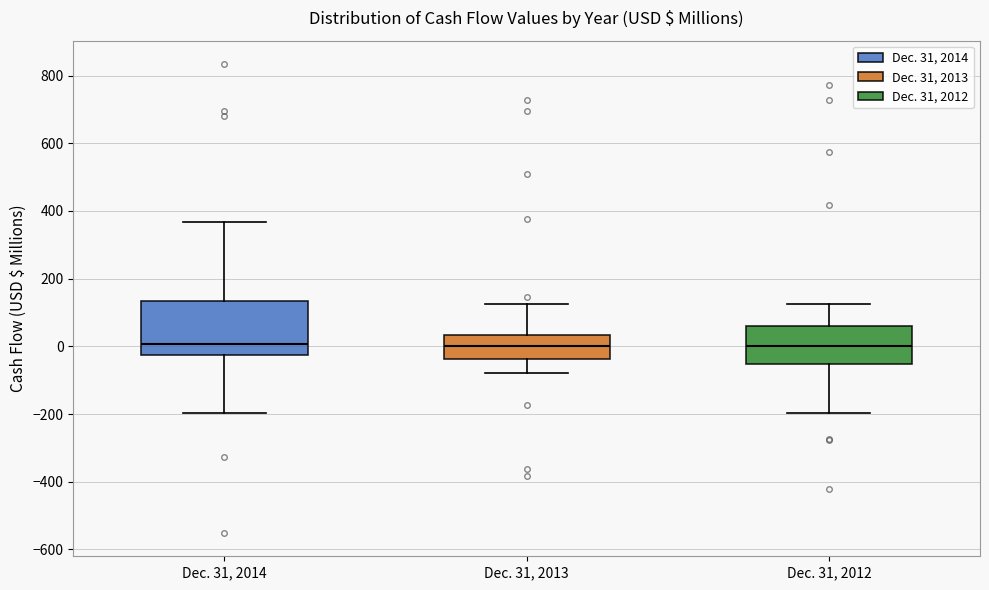

Where does the upper whisker of the box for Dec. 31, 2013 end on the y-axis? The values are not printed on the chart, so give them approximately, as read against the axis.

120